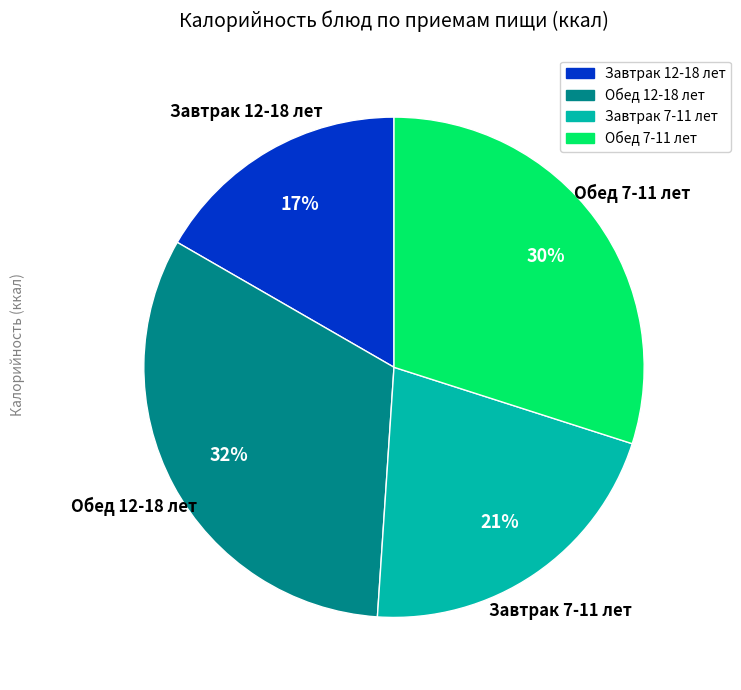

To the nearest percent, what percentage of the pie is Обед 12-18 лет?

32%